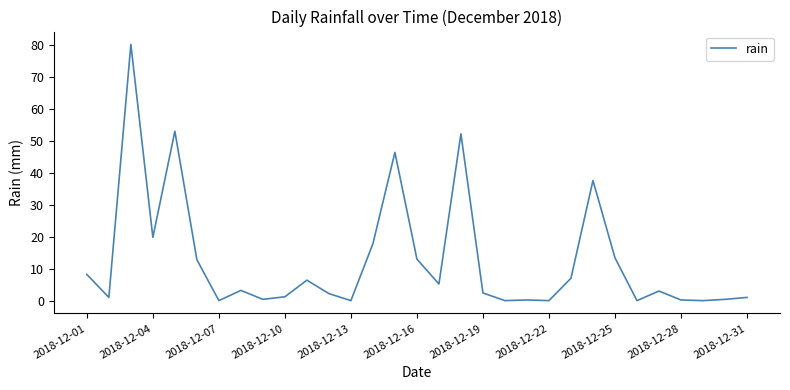

What is the difference between the maximum and minimum values?

80.2